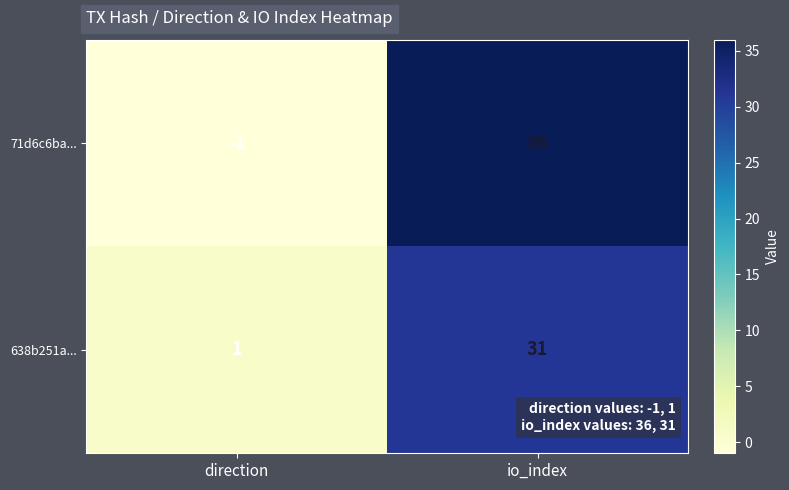

The value of 71d6c6ba... at direction is -1. True or false?

True